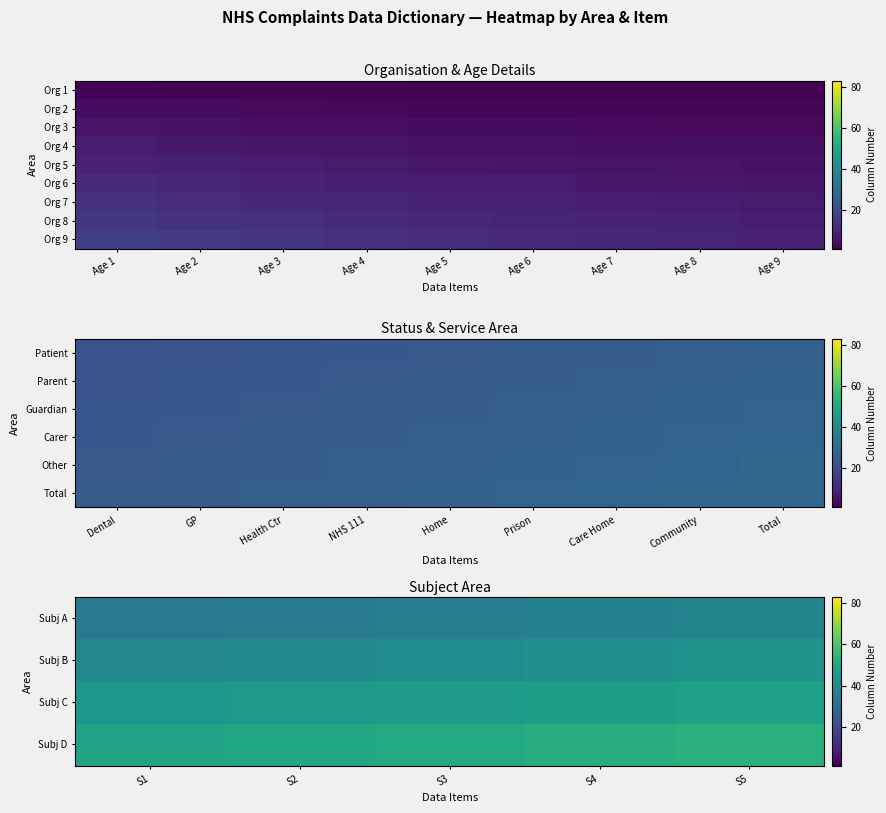

What is the difference between the highest and lowest values at Total?

1.0